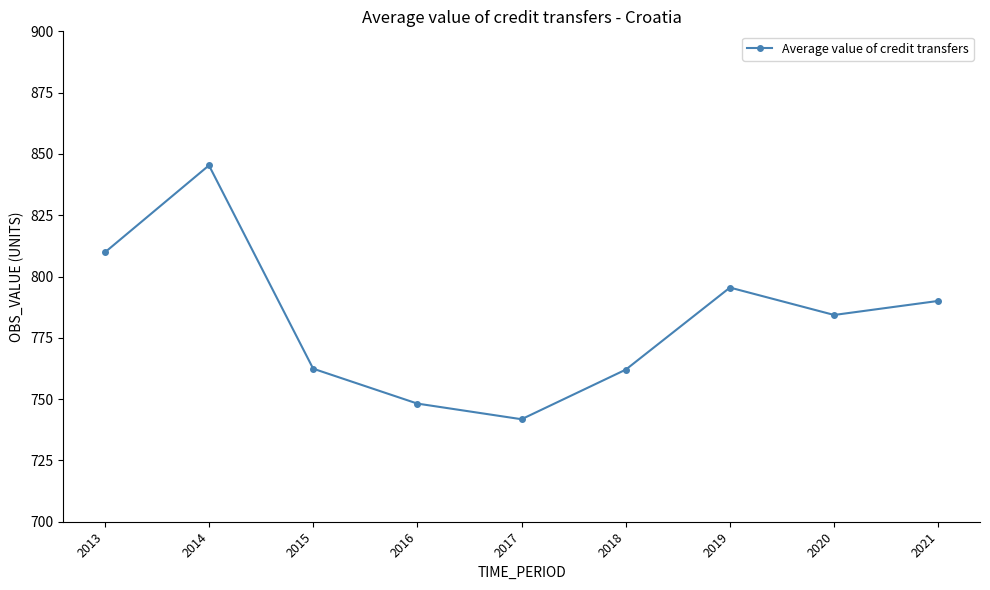

What is the value of the 7th point from the left?

795.5